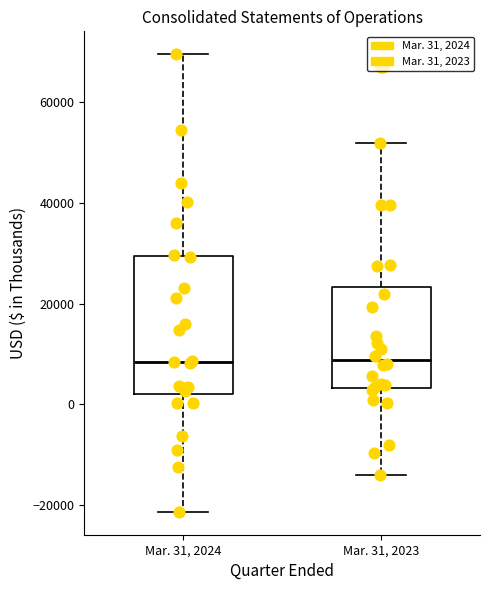

Which box is the tallest, from its lower edge to its upper edge?

Mar. 31, 2024